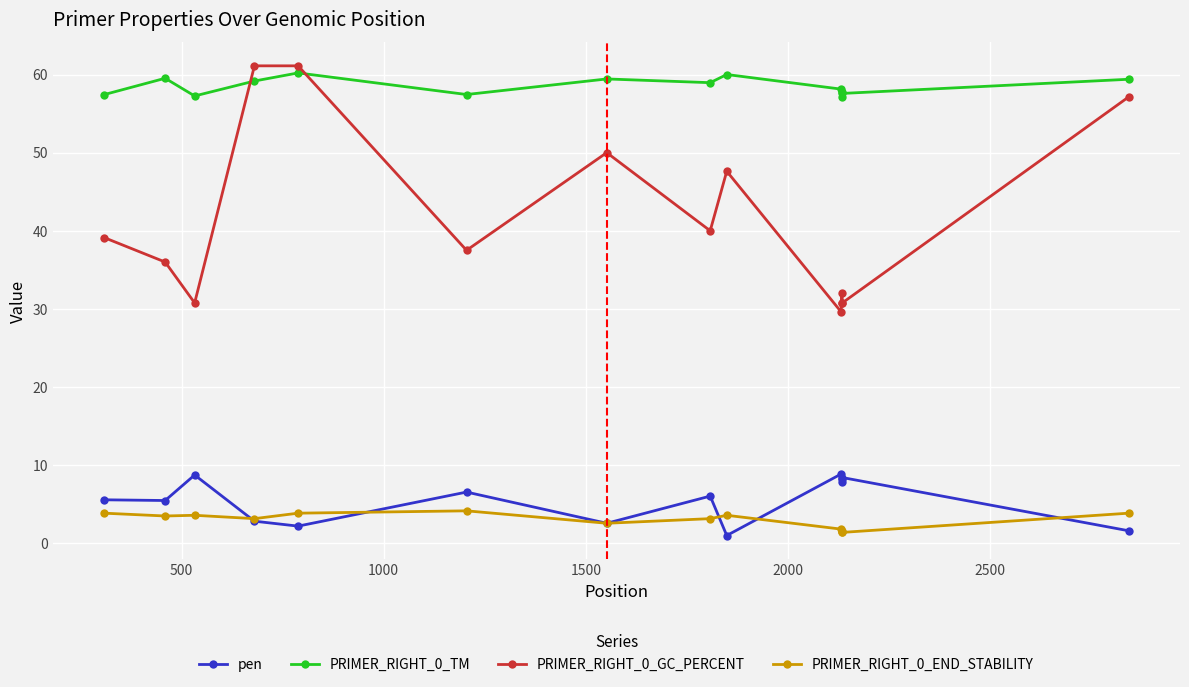

True or false: PRIMER_RIGHT_0_TM has more than 0 points higher than both neighbors.

True